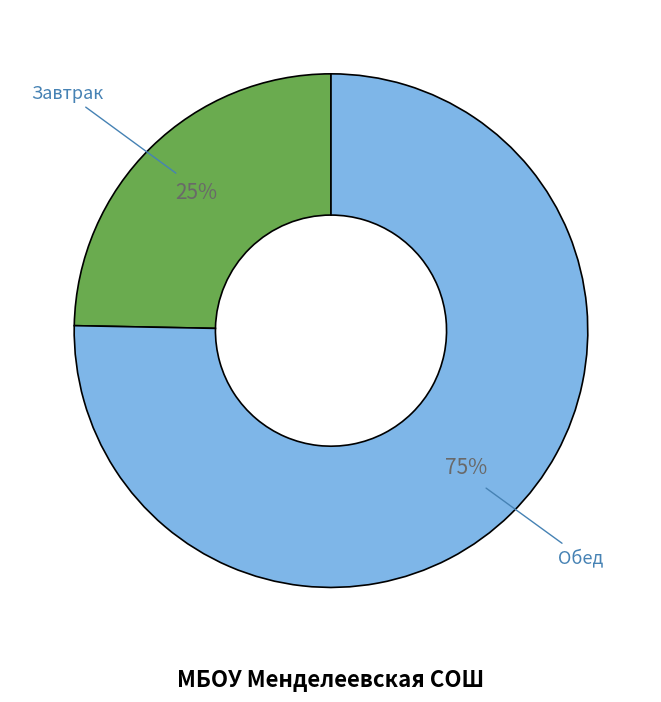

Is there a majority slice in this chart?

Yes